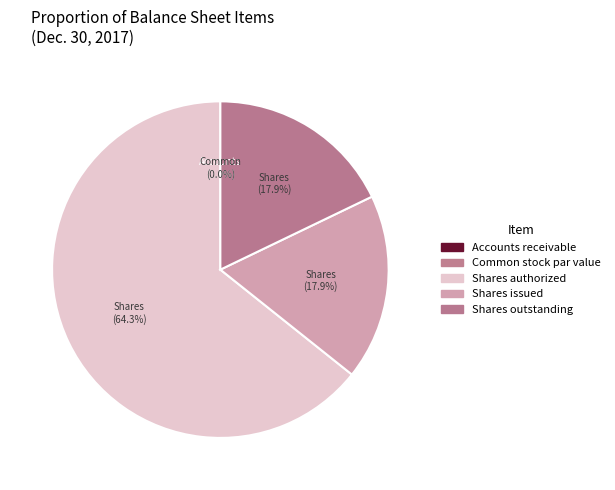

What percentage is the Shares outstanding slice, to the nearest percent?

18%